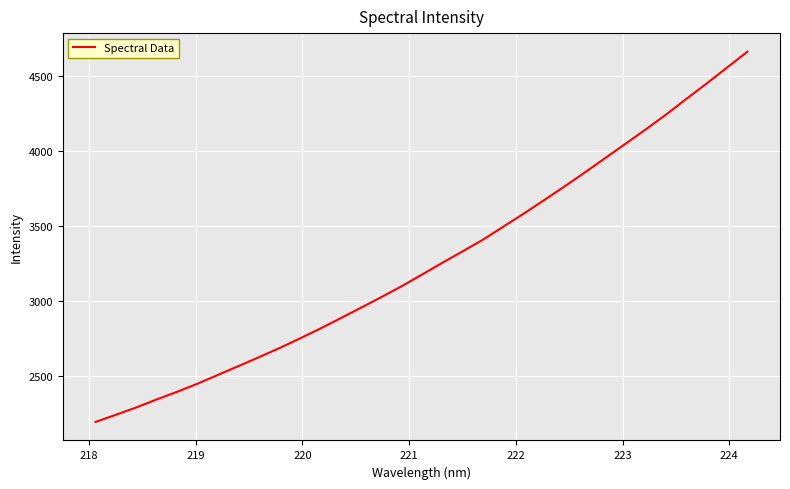

True or false: the data has more than 2 interior local peaks.

False